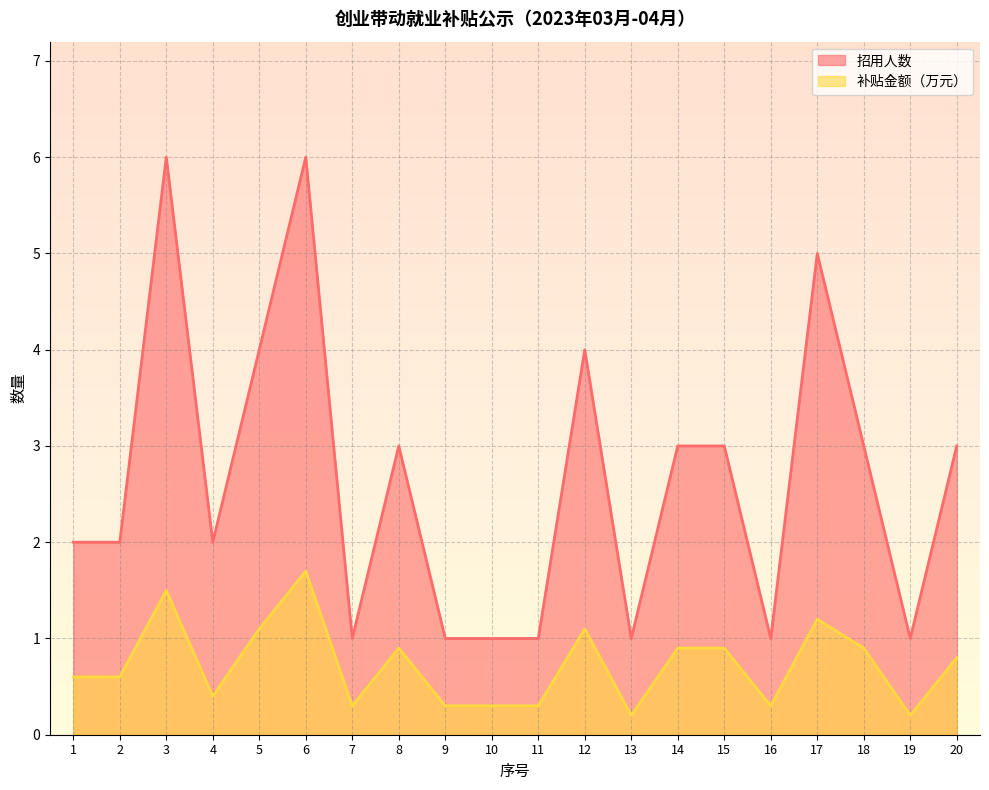

Reading left to right, what are all the values shown in this chart?

招用人数: 2.0	2.0	6.0	2.0	4.0	6.0	1.0	3.0	1.0	1.0	1.0	4.0	1.0	3.0	3.0	1.0	5.0	3.0	1.0	3.0
补贴金额（万元）: 0.6	0.6	1.5	0.4	1.1	1.7	0.3	0.9	0.3	0.3	0.3	1.1	0.2	0.9	0.9	0.3	1.2	0.9	0.2	0.8